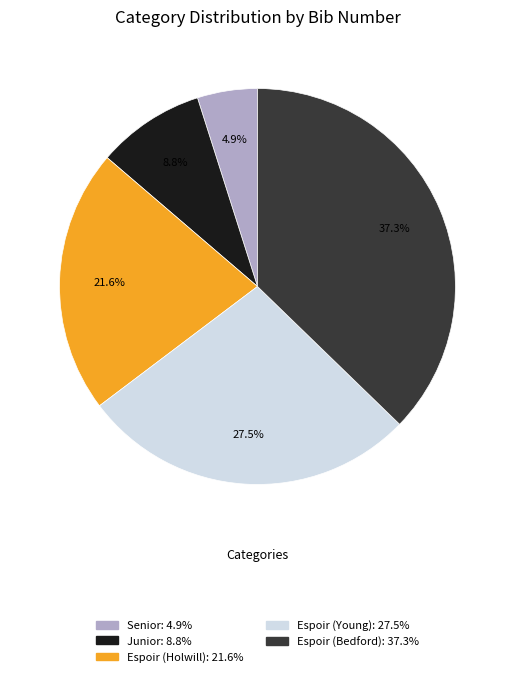

What percentage is the Senior slice, to the nearest percent?

5%